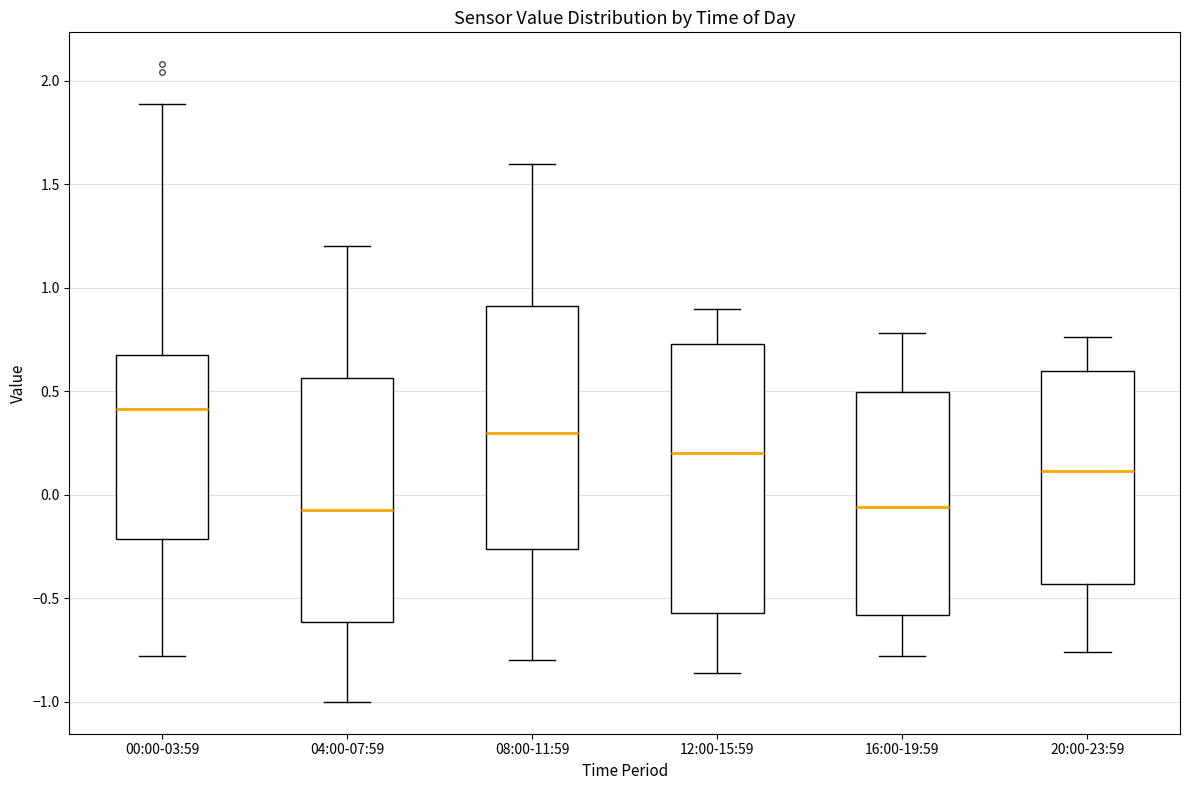

Where is the upper edge of the box for 20:00-23:59 on the y-axis? The values are not printed on the chart, so give them approximately, as read against the axis.

0.60